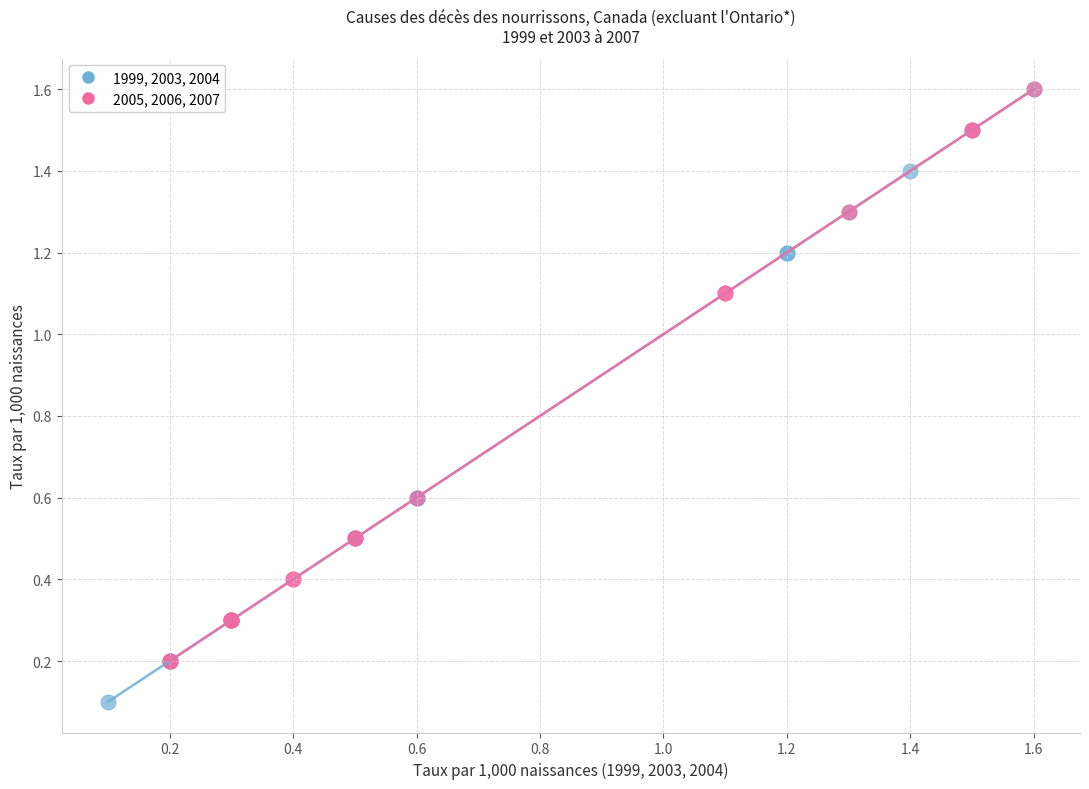

What are all the series names shown in the legend?

1999, 2003, 2004, 2005, 2006, 2007